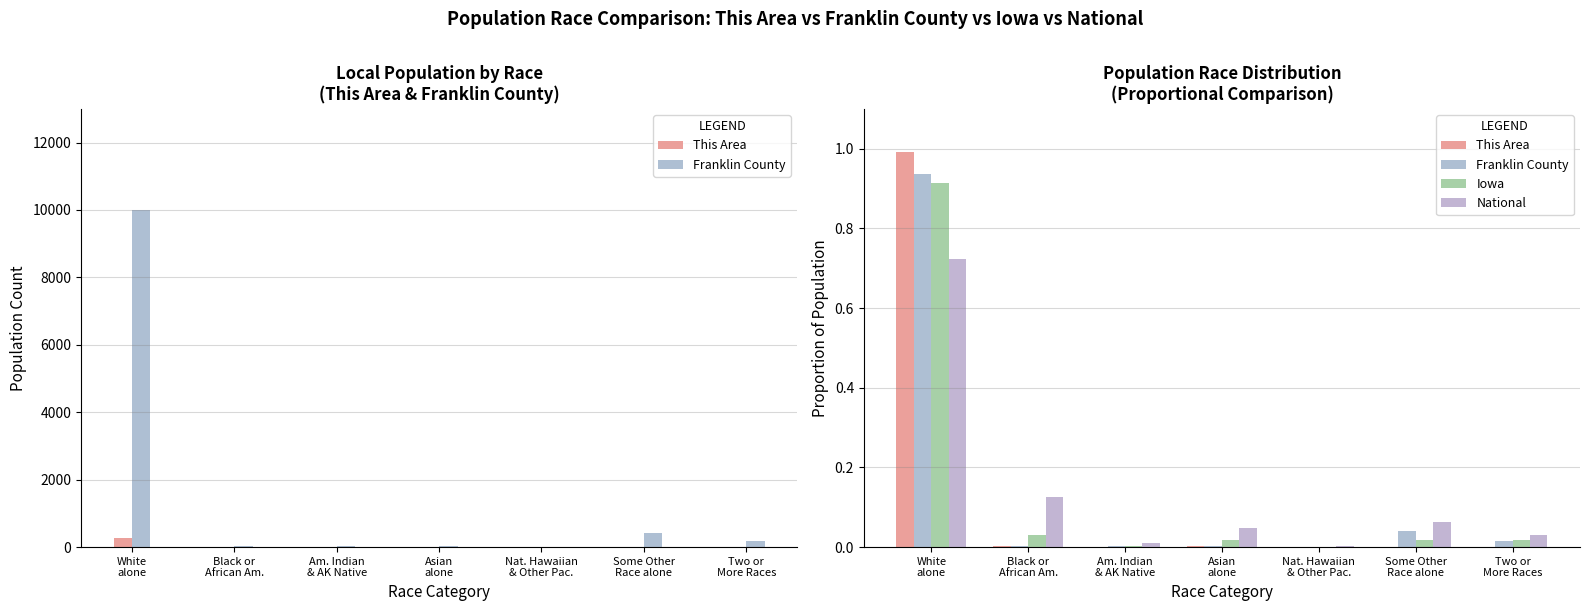

Which series has the widest spread of values?

This Area